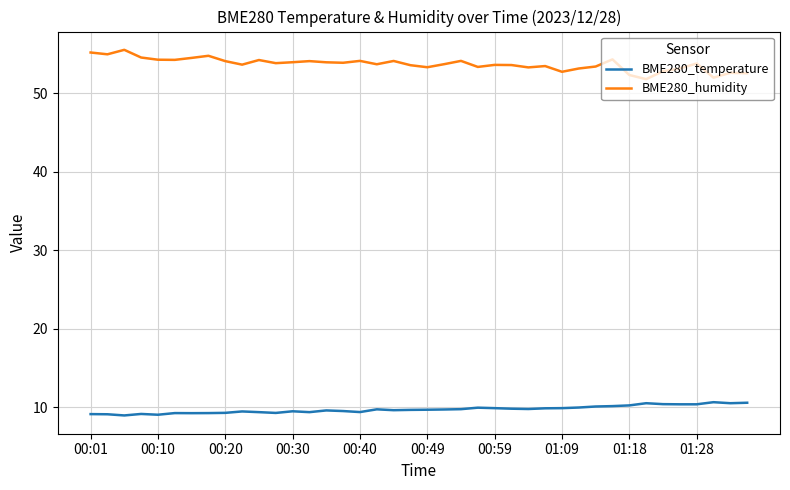

Which series has the largest total across all categories?

BME280_humidity